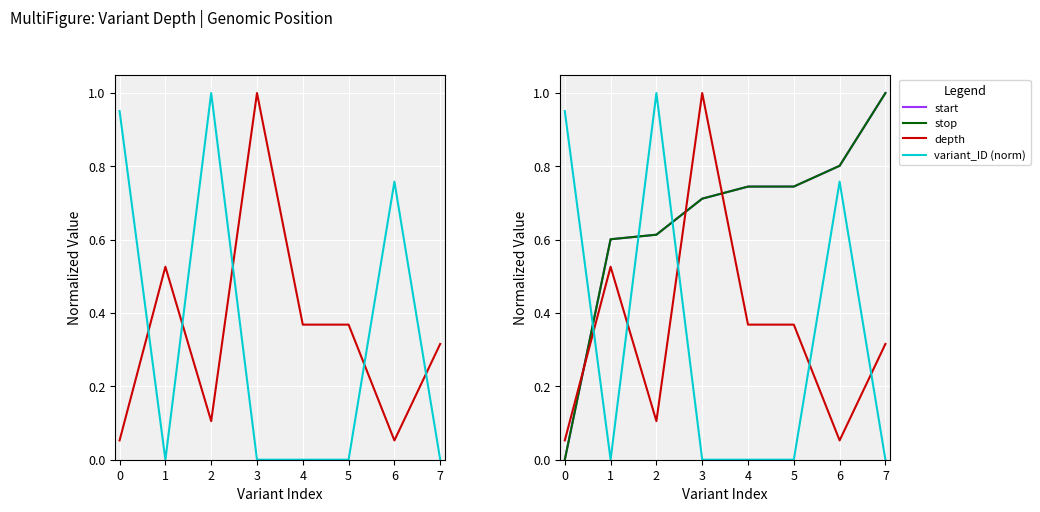

Reading right to left, what are all the values shown in this chart?

depth: 0.3	0.1	0.4	0.4	1.0	0.1	0.5	0.1
variant_ID (norm): 0.0	0.8	0.0	0.0	0.0	1.0	0.0	1.0
start: 1.0	0.8	0.7	0.7	0.7	0.6	0.6	0.0
stop: 1.0	0.8	0.7	0.7	0.7	0.6	0.6	0.0